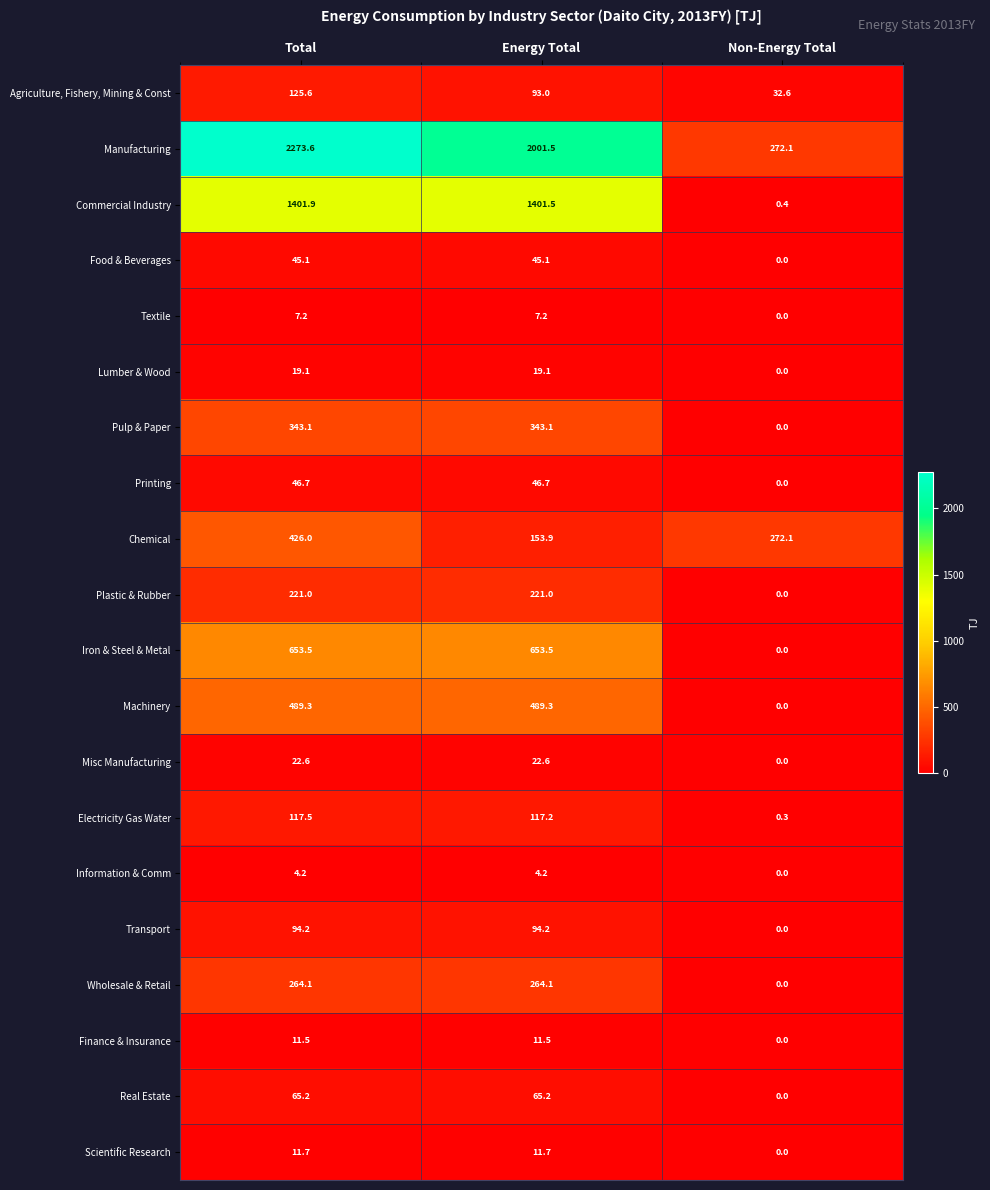

At Energy Total, list the series in order from smallest to largest.

Information & Comm, Textile, Finance & Insurance, Scientific Research, Lumber & Wood, Misc Manufacturing, Food & Beverages, Printing, Real Estate, Agriculture, Fishery, Mining & Const, Transport, Electricity Gas Water, Chemical, Plastic & Rubber, Wholesale & Retail, Pulp & Paper, Machinery, Iron & Steel & Metal, Commercial Industry, Manufacturing